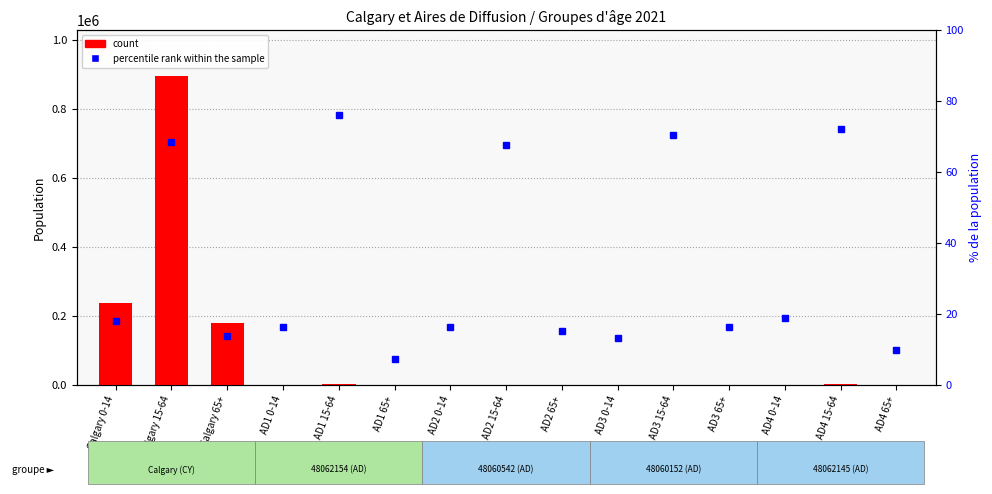

The value of count at Calgary 0-14 is 361699.3. True or false?

False